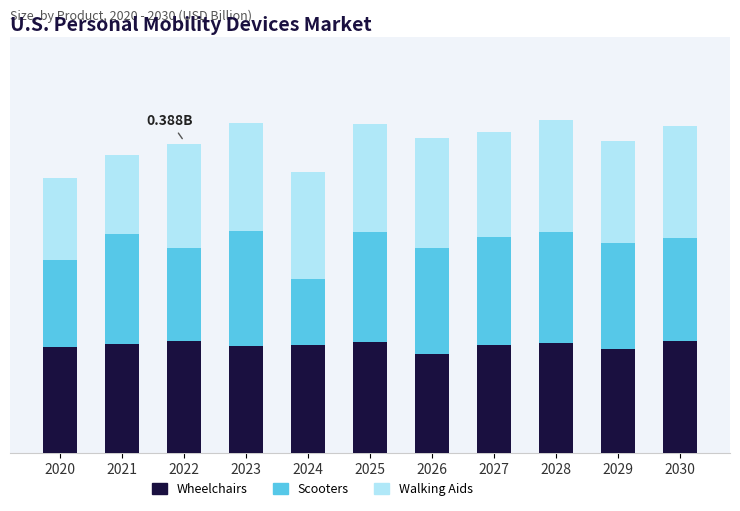

What are all the series names shown in the legend?

Wheelchairs, Scooters, Walking Aids